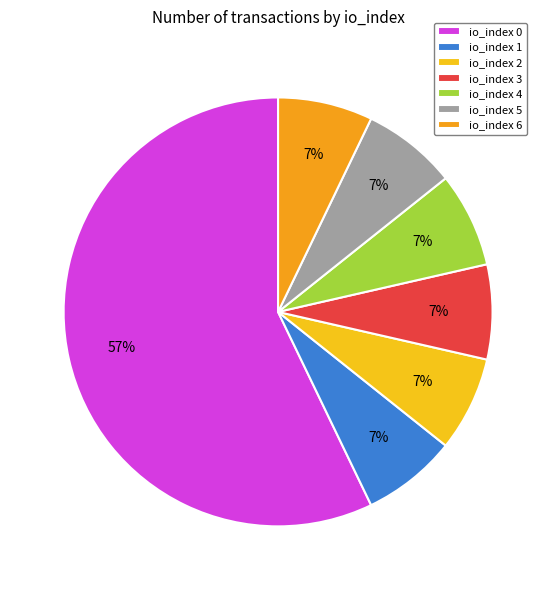

Count the number of slices in the pie.

7